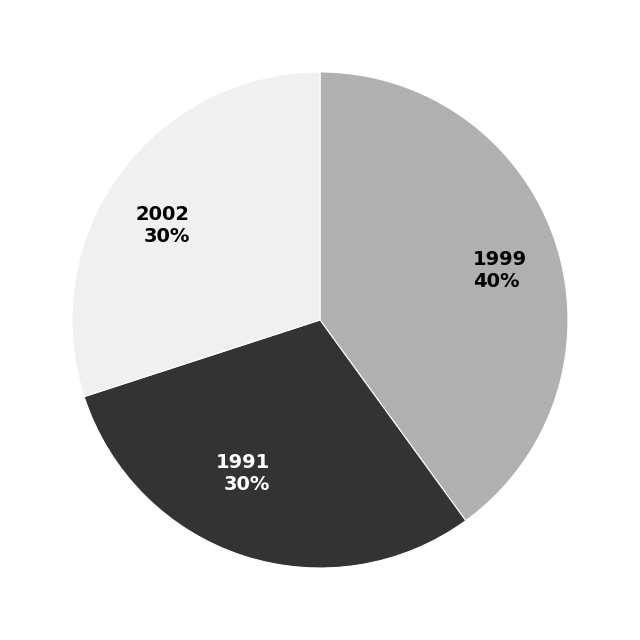

Between 2002 30% and 1999 40%, which is larger?

1999 40%